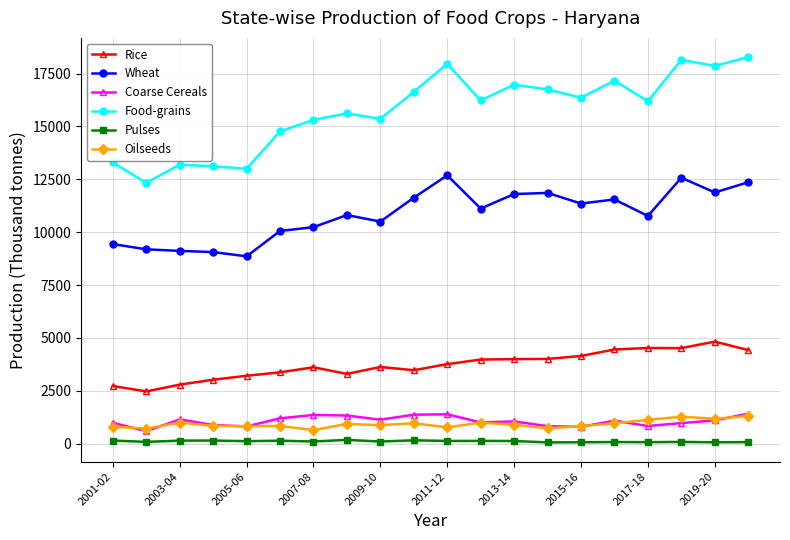

True or false: Coarse Cereals and Wheat cross at least once.

False